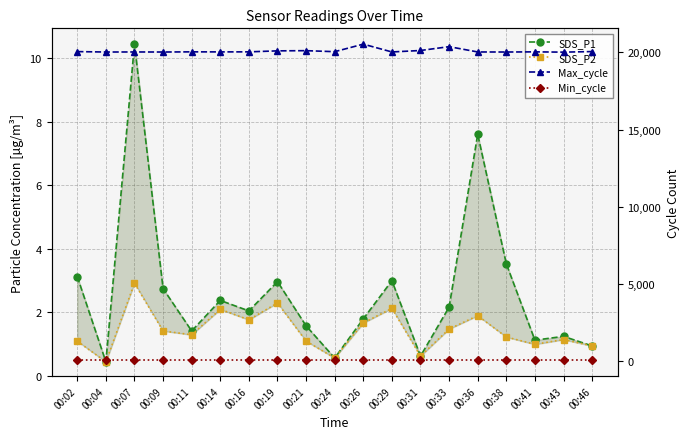

True or false: SDS_P1 and Min_cycle intersect in this chart.

False